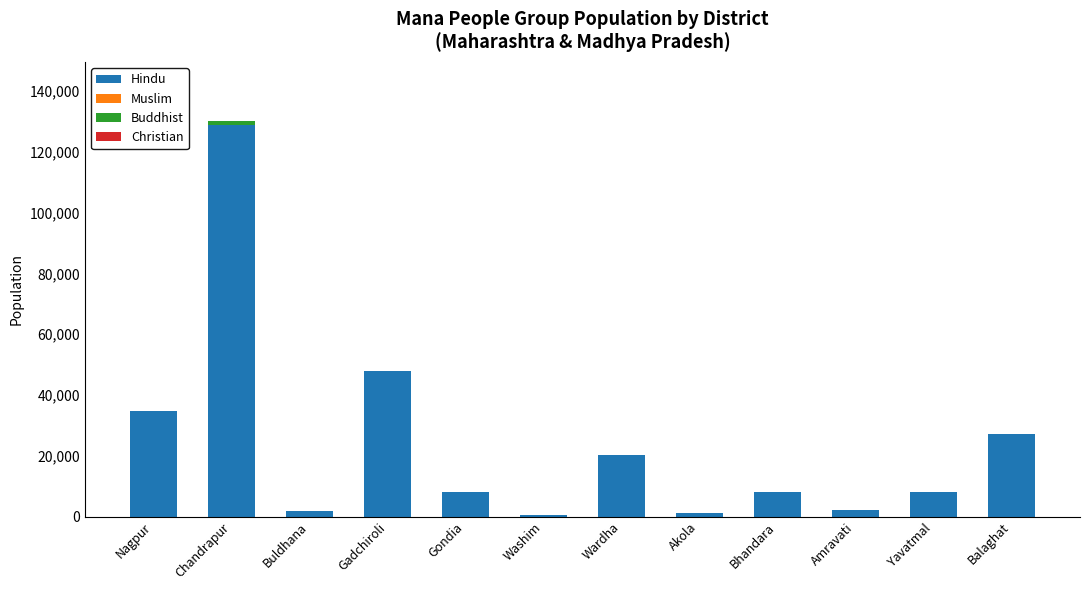

Are the bars horizontal?

No